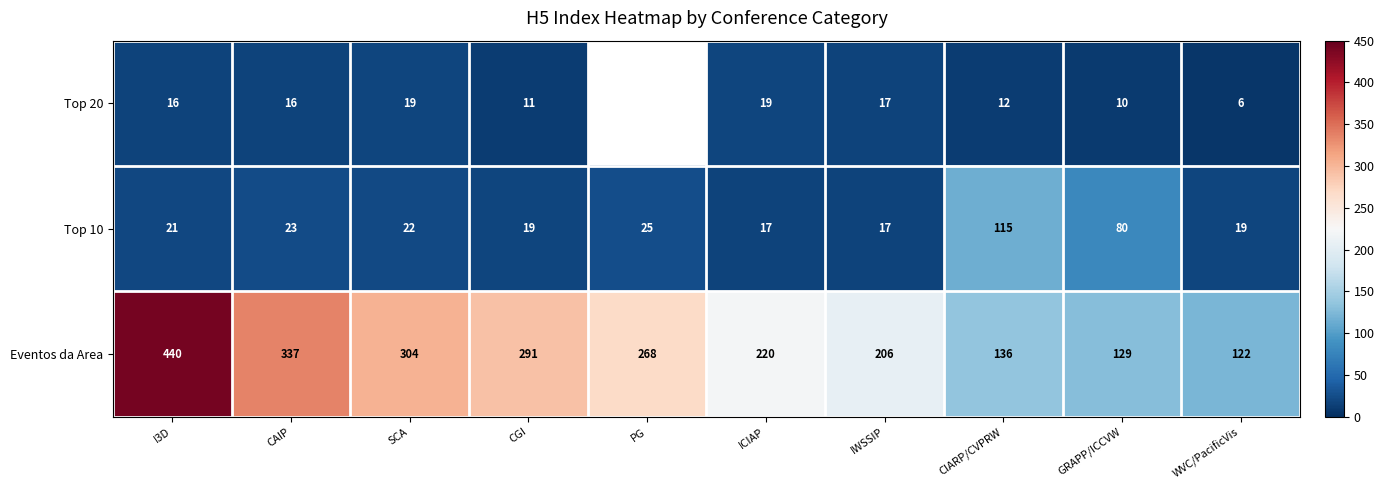

What is the spread (max minus min) of values at I3D?

424